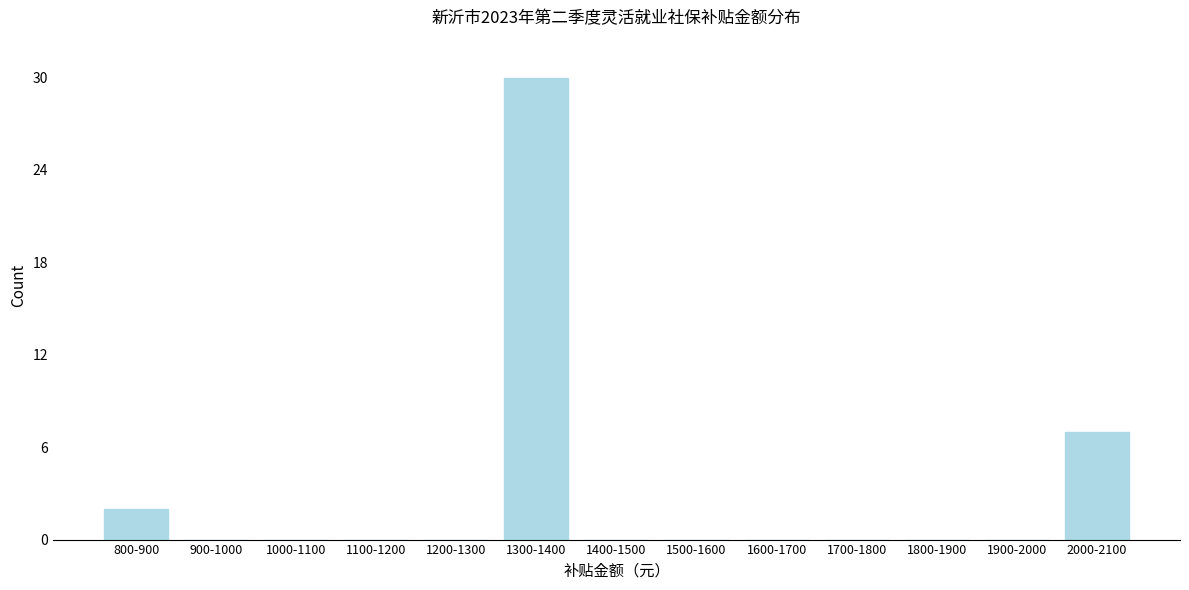

Reading left to right, transcribe all the data shown in this chart.

800-900=2	900-1000=0	1000-1100=0	1100-1200=0	1200-1300=0	1300-1400=30	1400-1500=0	1500-1600=0	1600-1700=0	1700-1800=0	1800-1900=0	1900-2000=0	2000-2100=7